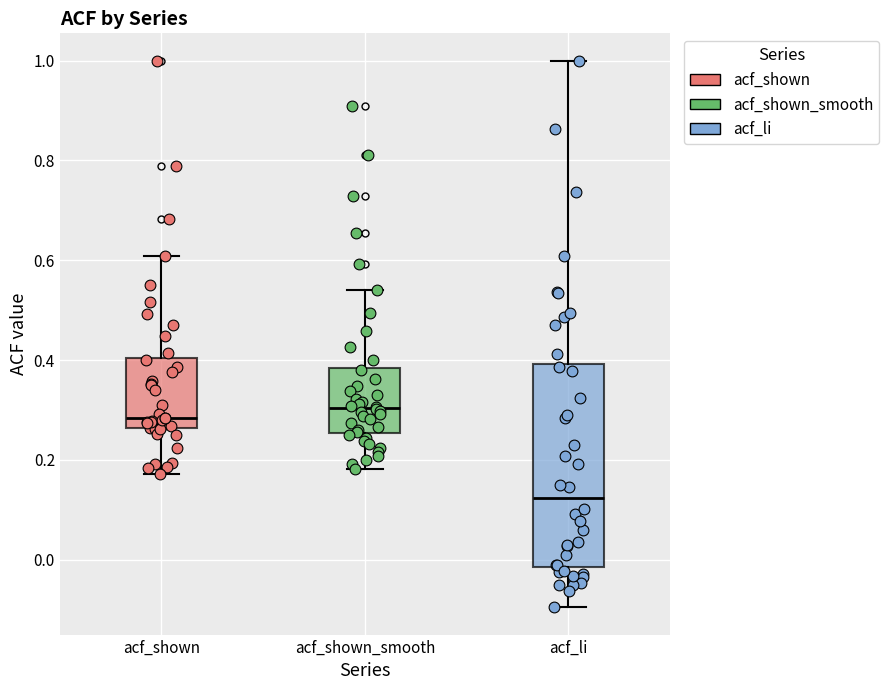

Where is the lower edge of the box for acf_shown on the y-axis? The values are not printed on the chart, so give them approximately, as read against the axis.

0.26